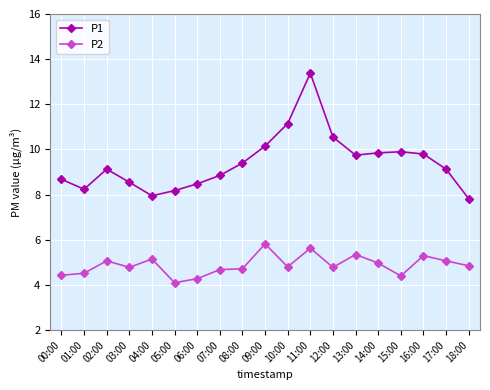

Count the number of data series in this chart.

2